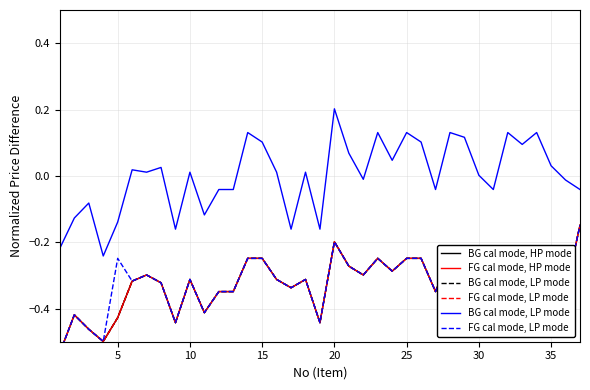

Reading left to right, extract all data points from this chart.

BG cal mode, HP mode: -0.5	-0.4	-0.5	-0.5	-0.4	-0.3	-0.3	-0.3	-0.4	-0.3	-0.4	-0.3	-0.3	-0.2	-0.2	-0.3	-0.3	-0.3	-0.4	-0.2	-0.3	-0.3	-0.2	-0.3	-0.2	-0.2	-0.3	-0.2	-0.2	-0.3	-0.3	-0.2	-0.3	-0.2	-0.3	-0.3	-0.1
FG cal mode, HP mode: -0.5	-0.4	-0.5	-0.5	-0.4	-0.3	-0.3	-0.3	-0.4	-0.3	-0.4	-0.3	-0.3	-0.2	-0.2	-0.3	-0.3	-0.3	-0.4	-0.2	-0.3	-0.3	-0.2	-0.3	-0.2	-0.2	-0.3	-0.2	-0.2	-0.3	-0.3	-0.2	-0.3	-0.2	-0.3	-0.3	-0.1
BG cal mode, LP mode: -0.2	-0.1	-0.1	-0.2	-0.1	0.0	0.0	0.0	-0.2	0.0	-0.1	-0.0	-0.0	0.1	0.1	0.0	-0.2	0.0	-0.2	0.2	0.1	-0.0	0.1	0.0	0.1	0.1	-0.0	0.1	0.1	0.0	-0.0	0.1	0.1	0.1	0.0	-0.0	-0.0
FG cal mode, LP mode: -0.5	-0.4	-0.5	-0.5	-0.2	-0.3	-0.3	-0.3	-0.4	-0.3	-0.4	-0.3	-0.3	-0.2	-0.2	-0.3	-0.3	-0.3	-0.4	-0.2	-0.3	-0.3	-0.2	-0.3	-0.2	-0.2	-0.3	-0.2	-0.2	-0.3	-0.3	-0.2	-0.3	-0.2	-0.3	-0.3	-0.1